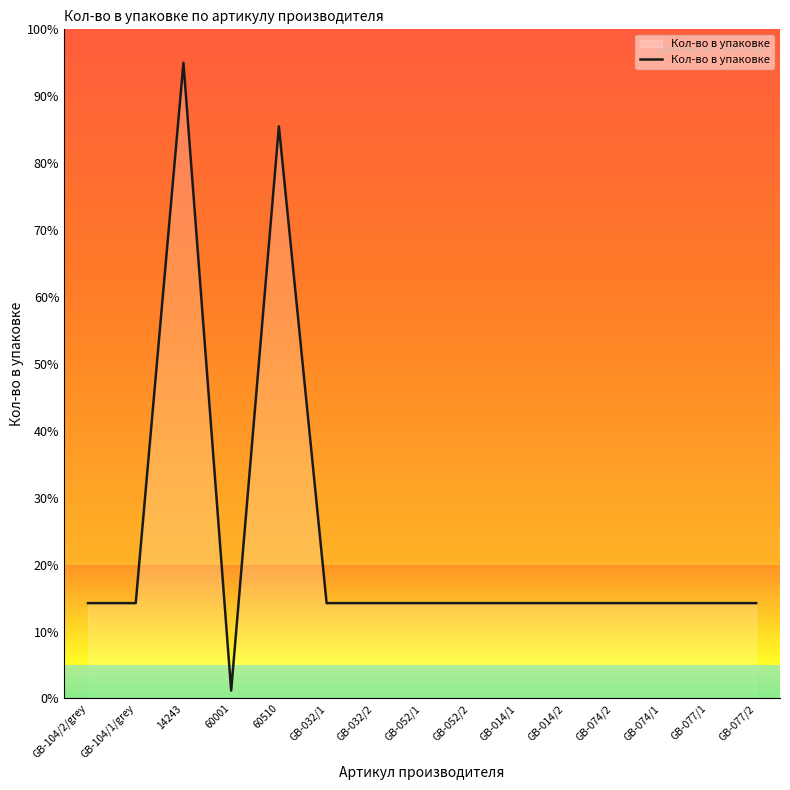

What is the ratio of the value at GB-014/2 to the value at GB-014/1?

1.0